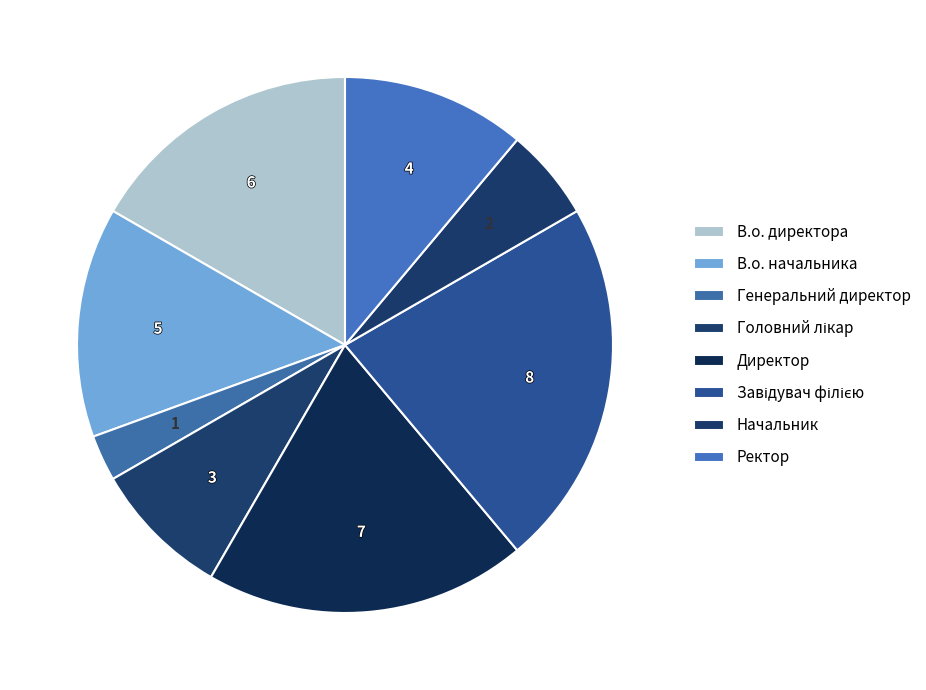

What is the change in value from Генеральний директор to Начальник?

+1